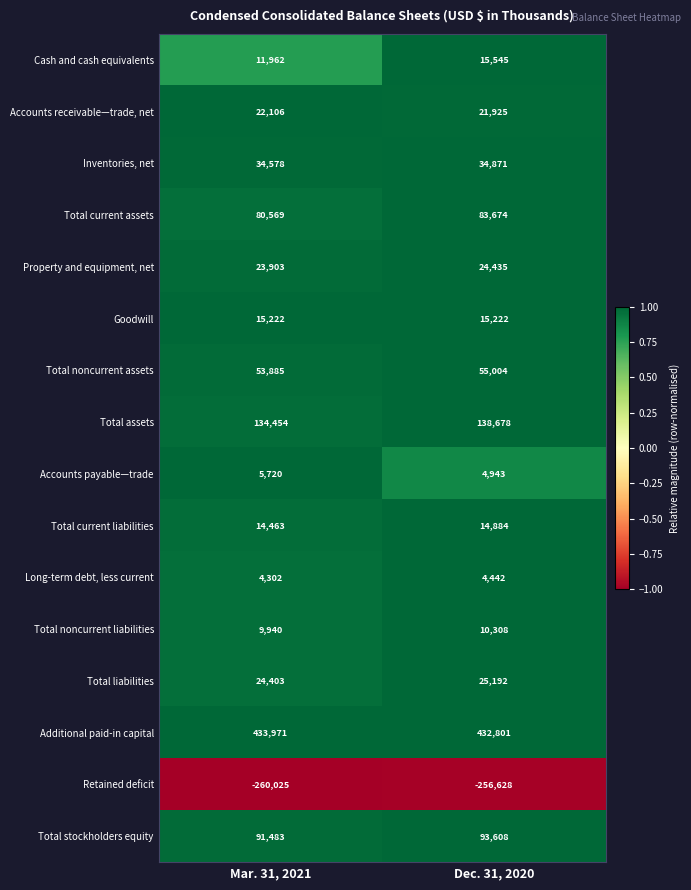

Is it true that Accounts payable—trade equals 1763 at Dec. 31, 2020?

False